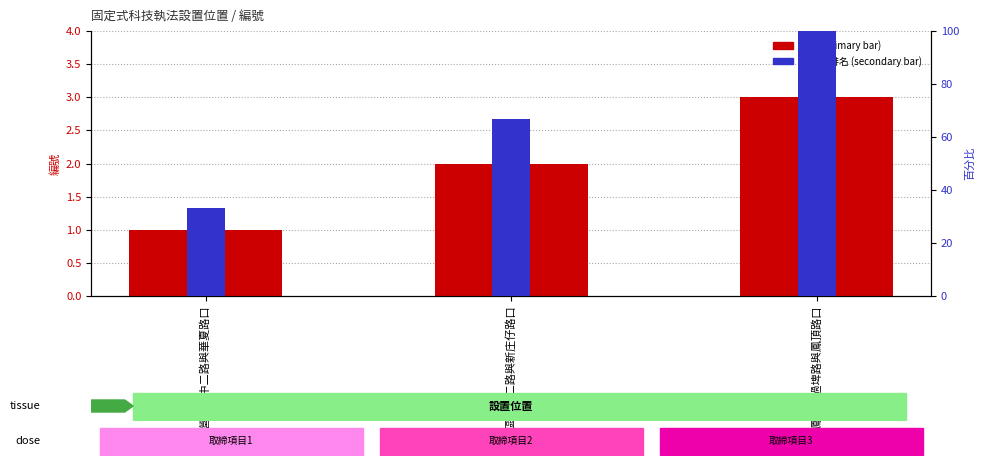

What is the sum of all 百分比排名 values?

200.0